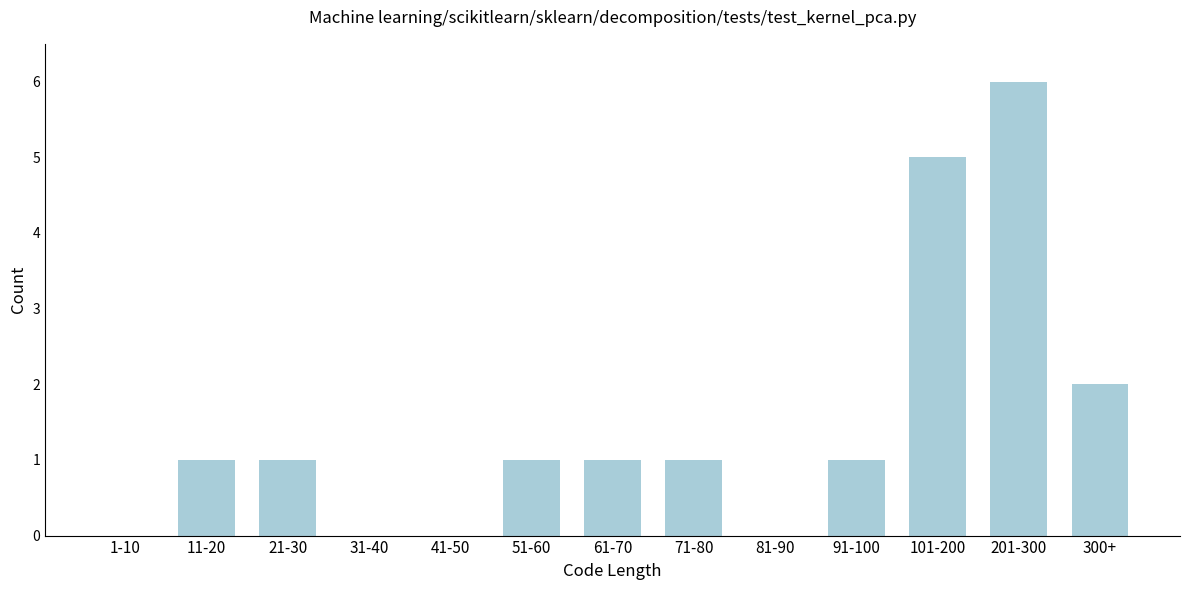

Reading left to right, transcribe all the data shown in this chart.

1-10=0	11-20=1	21-30=1	31-40=0	41-50=0	51-60=1	61-70=1	71-80=1	81-90=0	91-100=1	101-200=5	201-300=6	300+=2